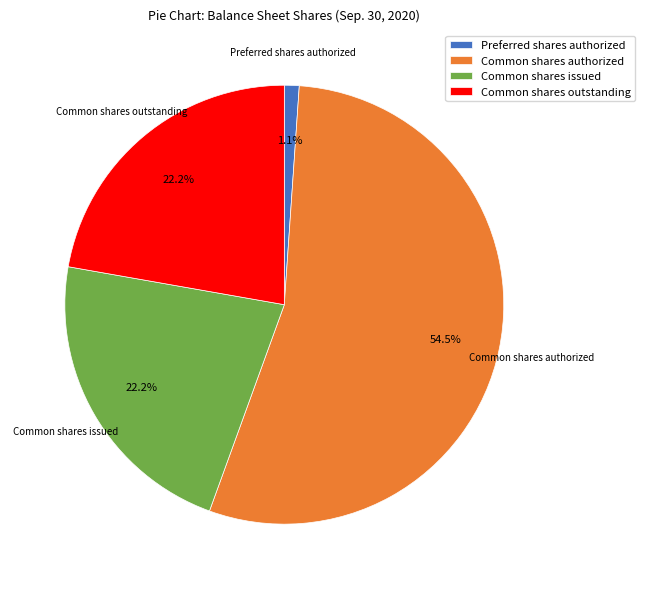

Does any single category account for the majority?

Yes